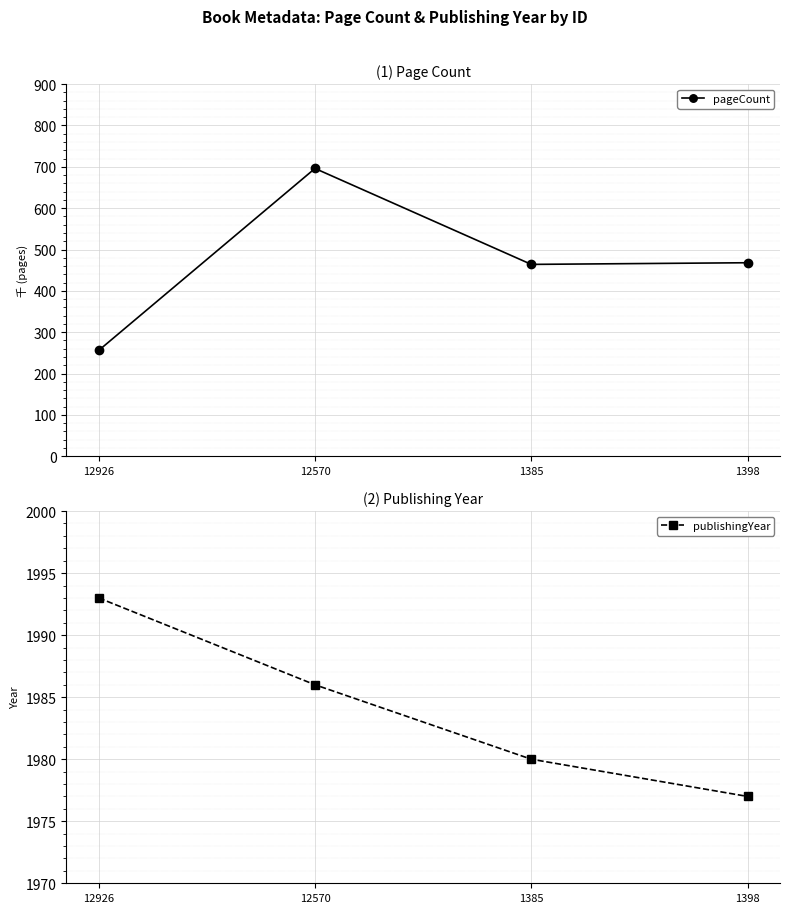

What is the value of the pageCount point at the 1st from the left?

256